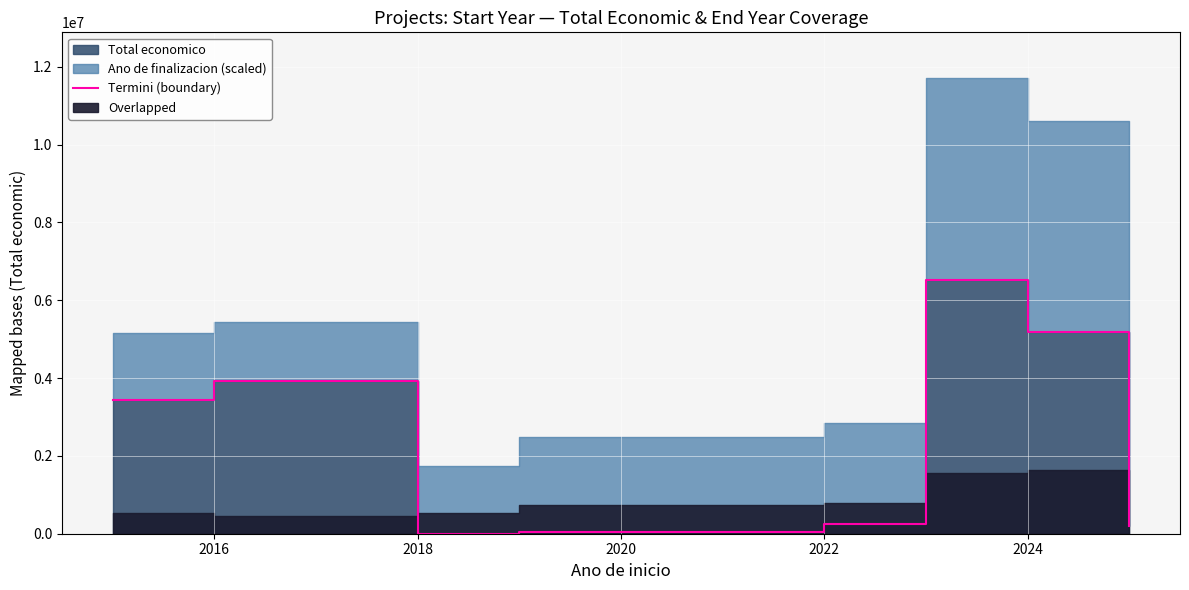

At which category does the data reach its first local valley?

2018